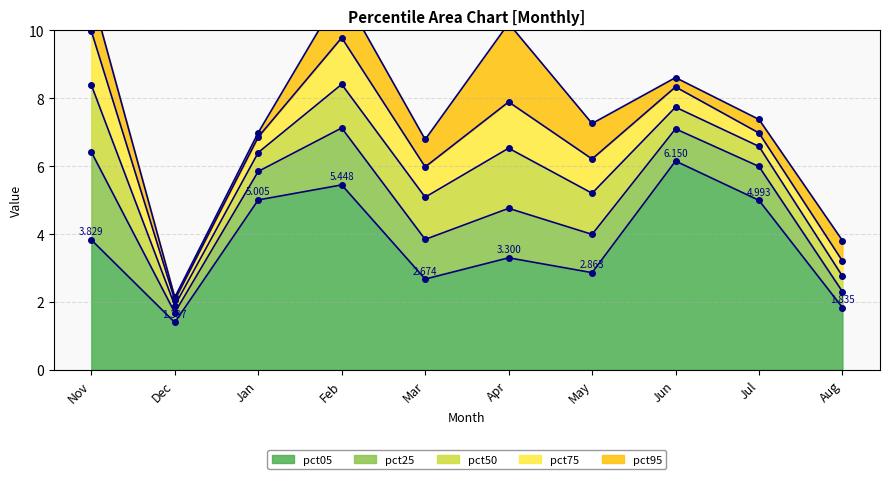

At which label does pct05 first exceed 3?

Nov